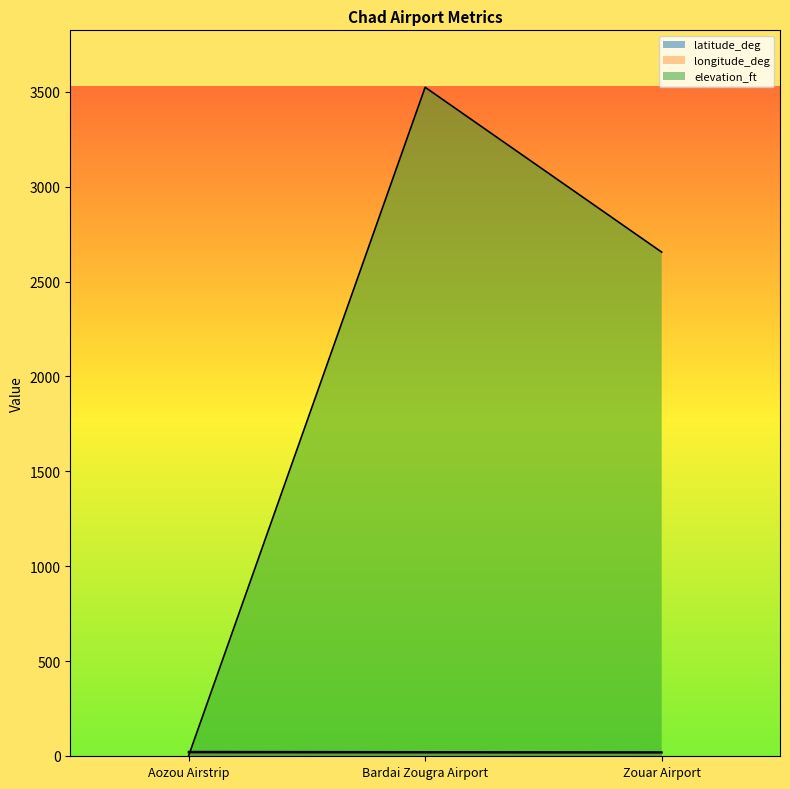

Rank the series at Aozou Airstrip from highest to lowest value.

latitude_deg, longitude_deg, elevation_ft